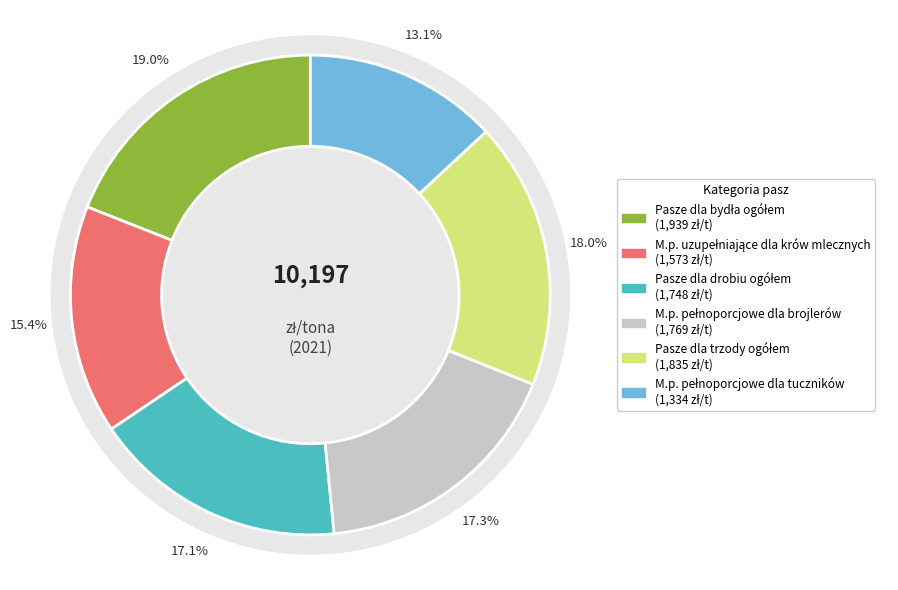

To the nearest percent, what is the difference between the largest and smallest slice percentages?

6%